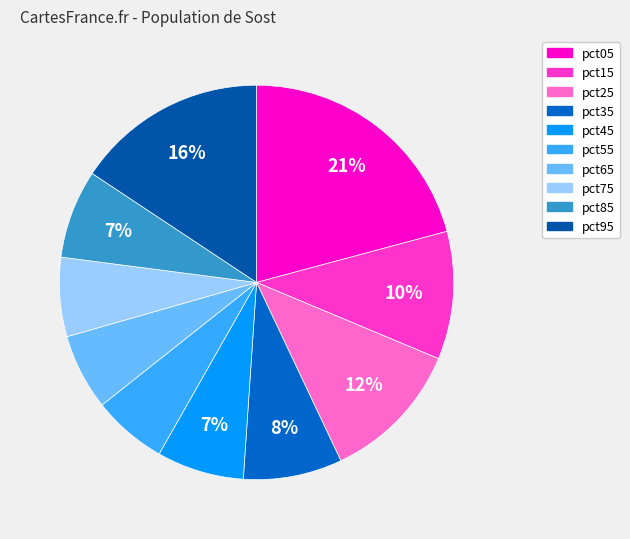

To the nearest percent, what is the average slice percentage?

10%